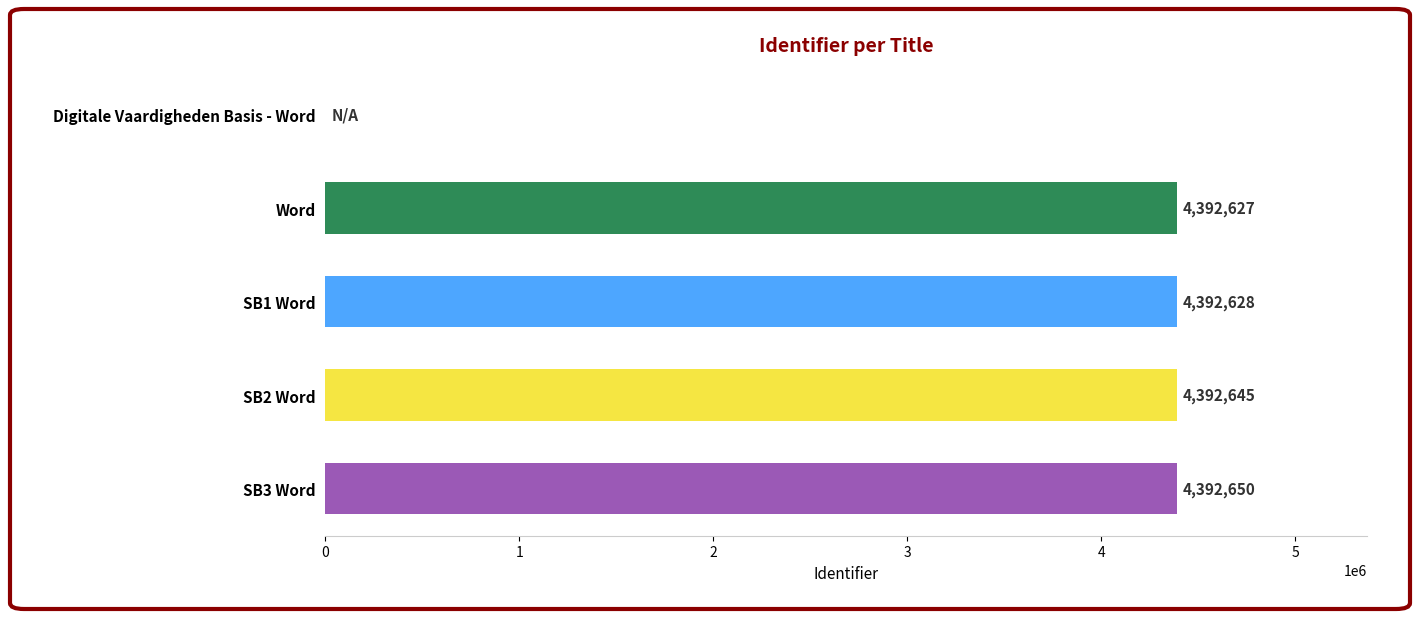

Are the bars grouped side by side (vs. stacked)?

No